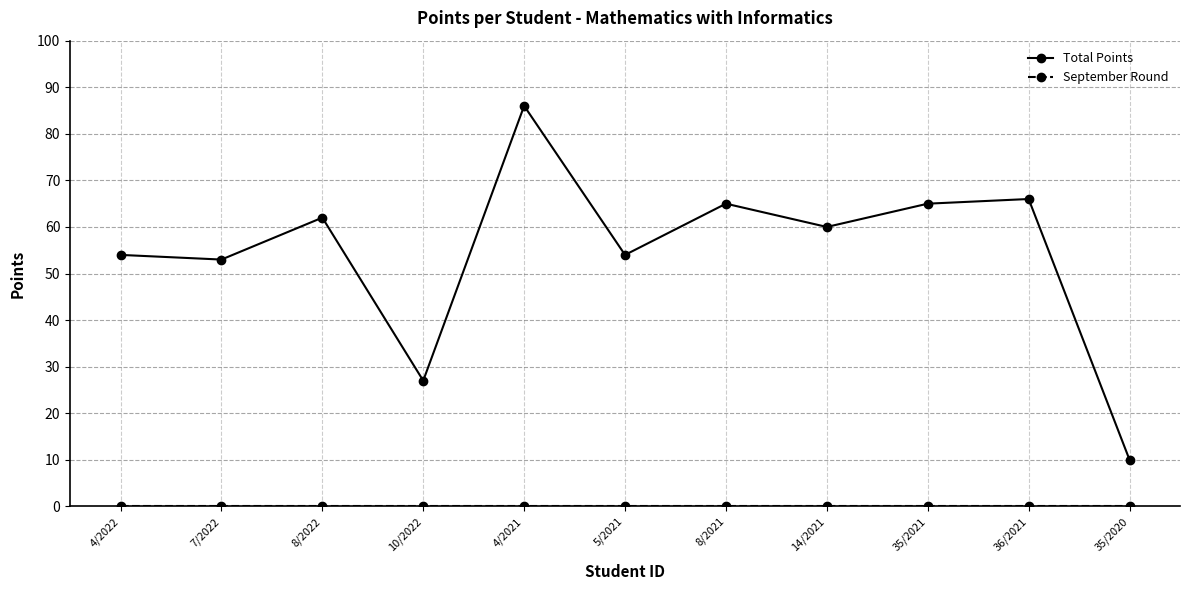

Between 10/2022 and 35/2021, which series saw the biggest shift?

Total Points